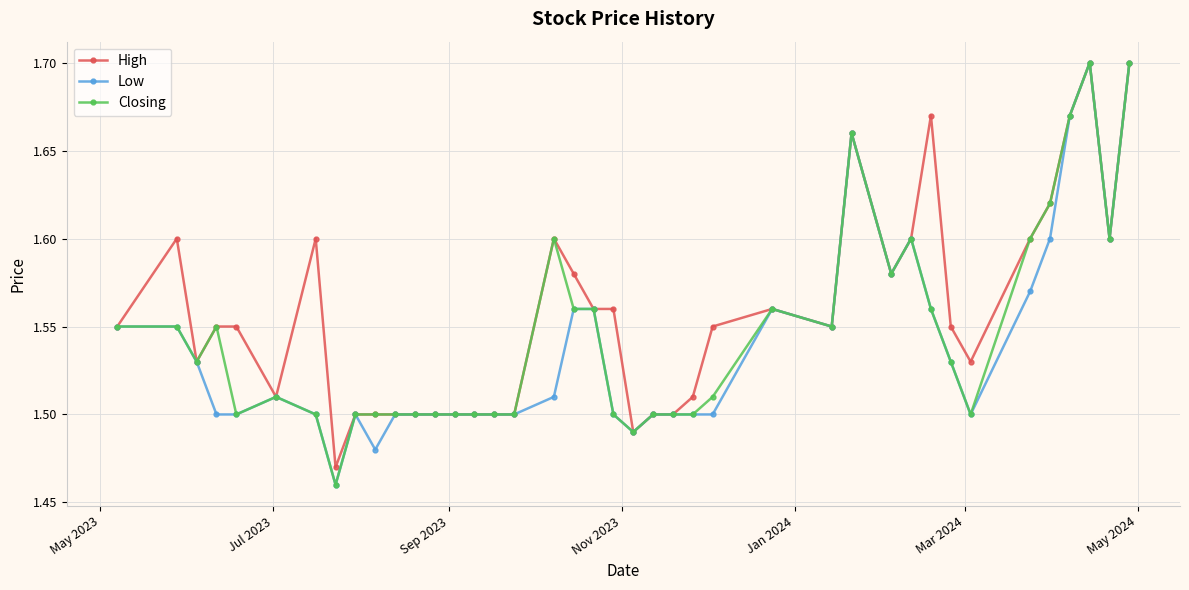

Does the chart have visible grid lines?

Yes